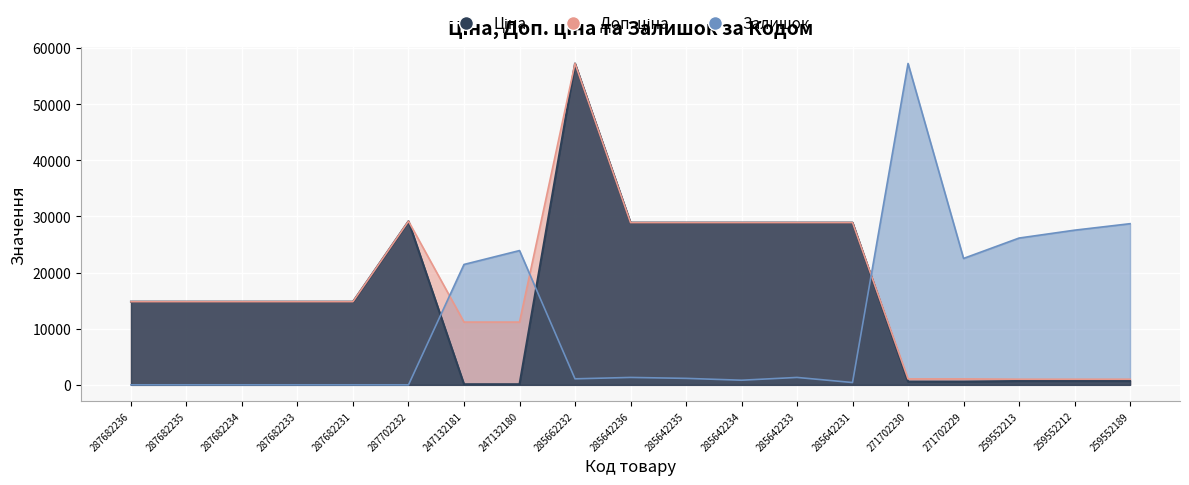

Which series has the widest spread of values?

Залишок